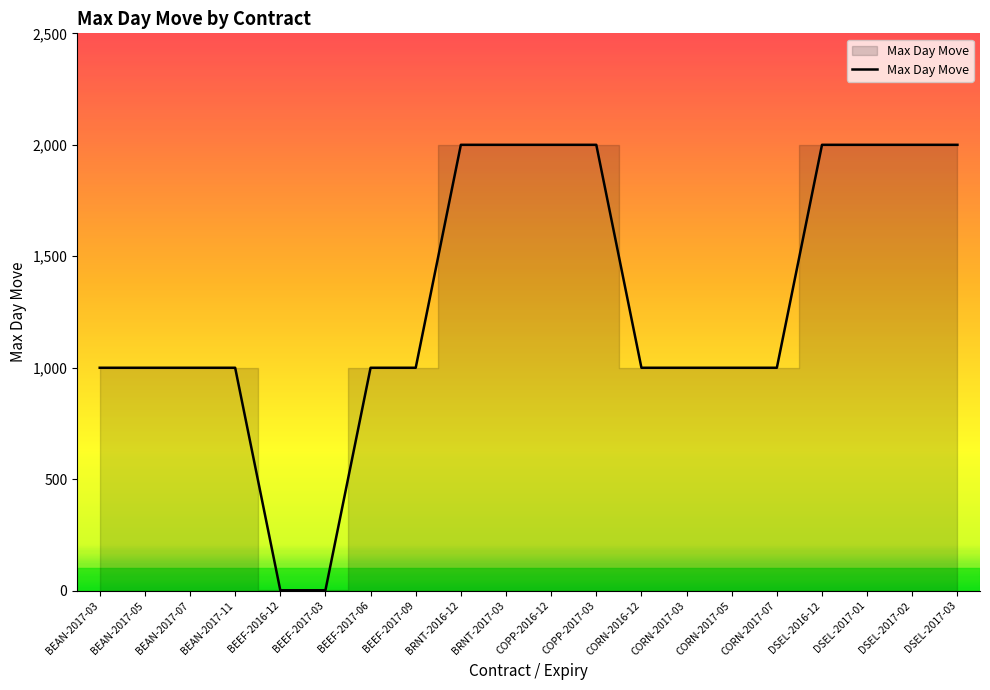

Does the chart have visible grid lines?

No